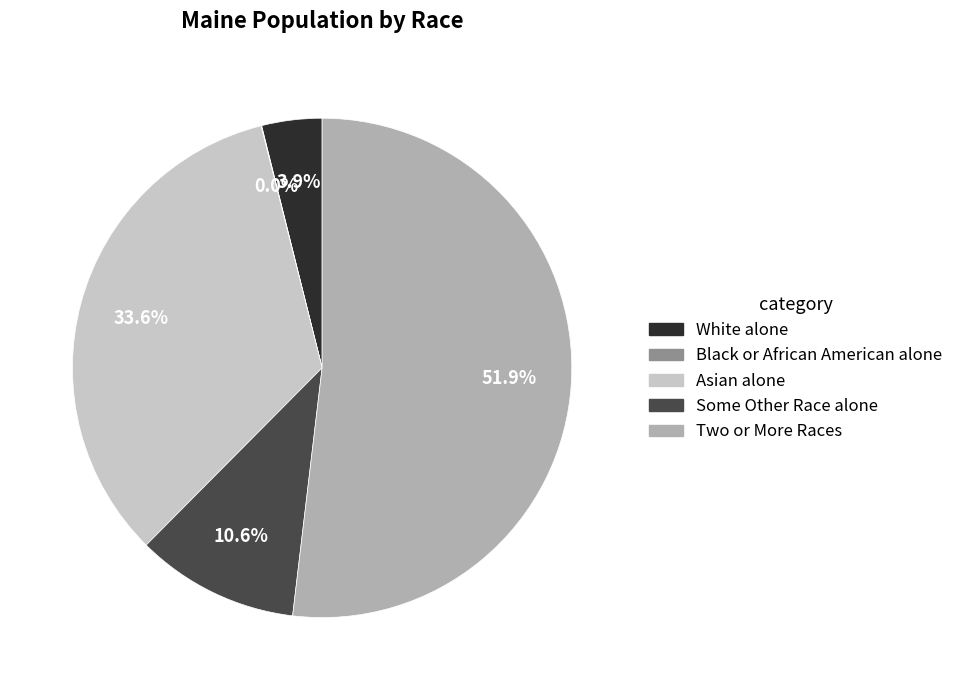

What is the largest slice in the pie chart?

Two or More Races